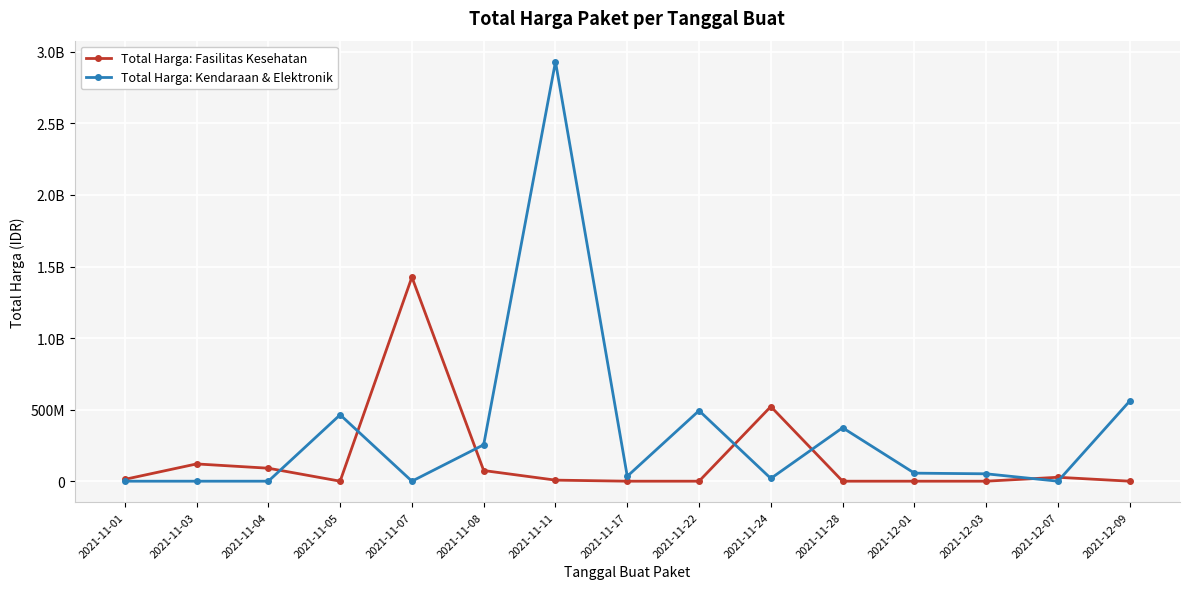

True or false: Total Harga: Kendaraan & Elektronik and Total Harga: Fasilitas Kesehatan intersect in this chart.

True